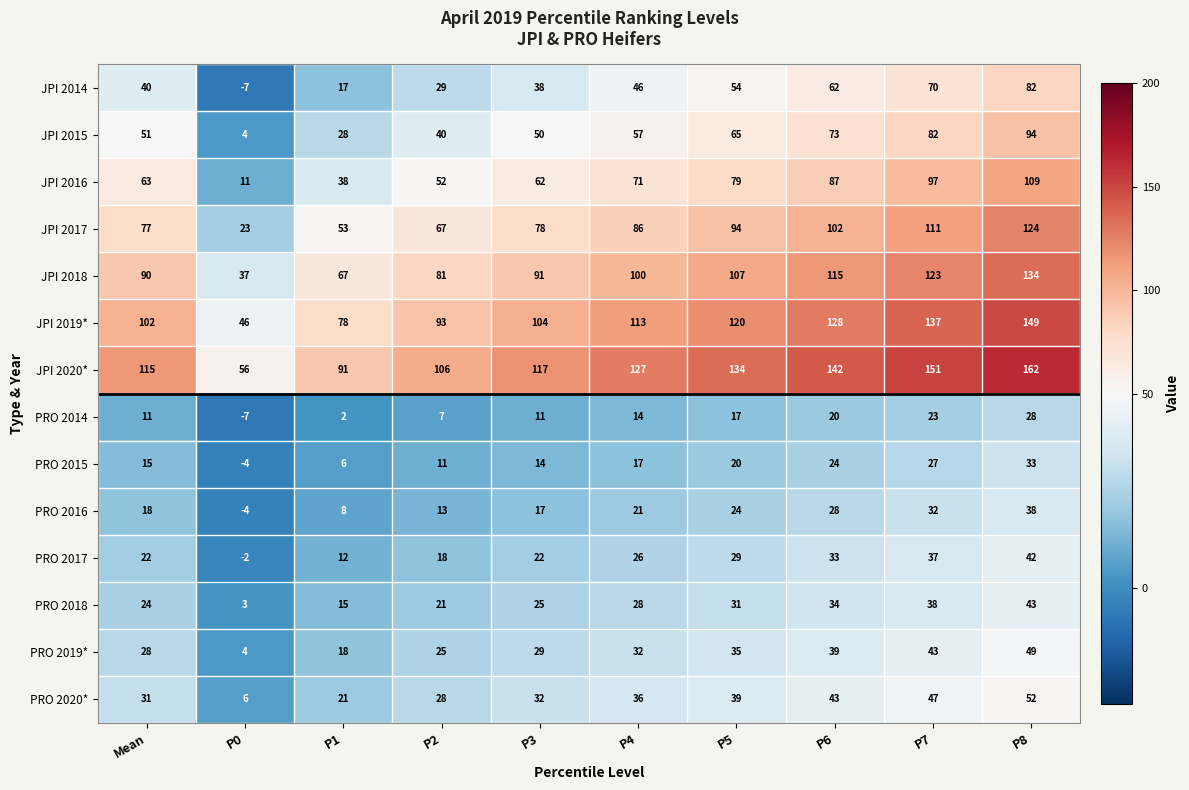

What is the approximate value of JPI 2018 at P4?

100